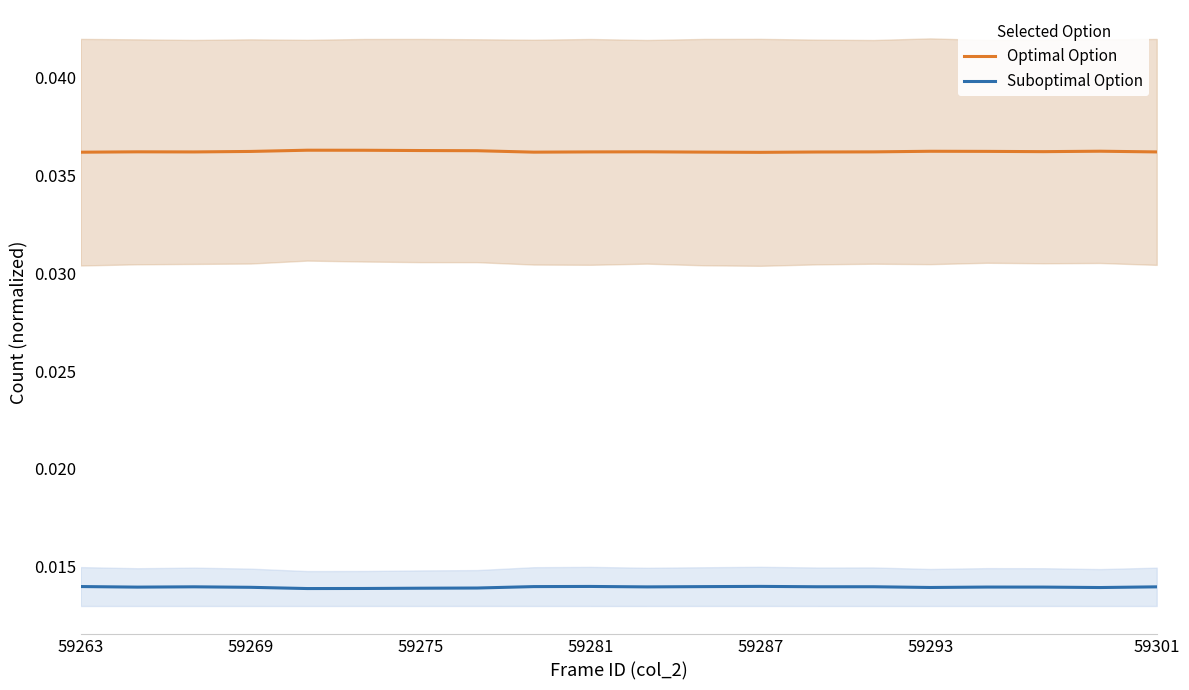

How many interior local valleys does the Optimal Option series have?

4